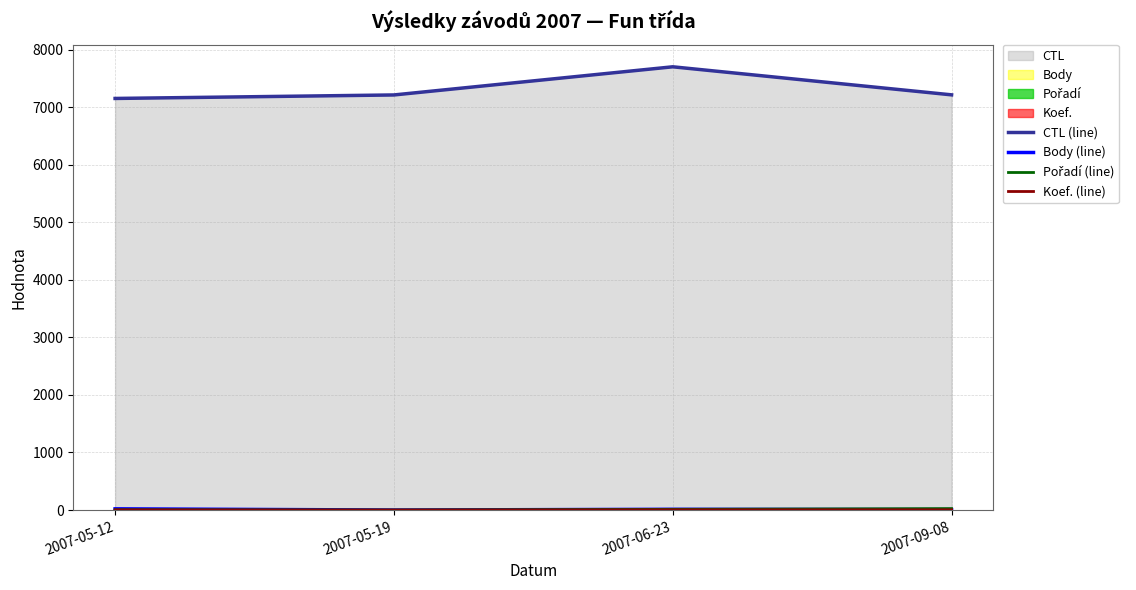

Which series has the widest spread of values?

CTL (line)